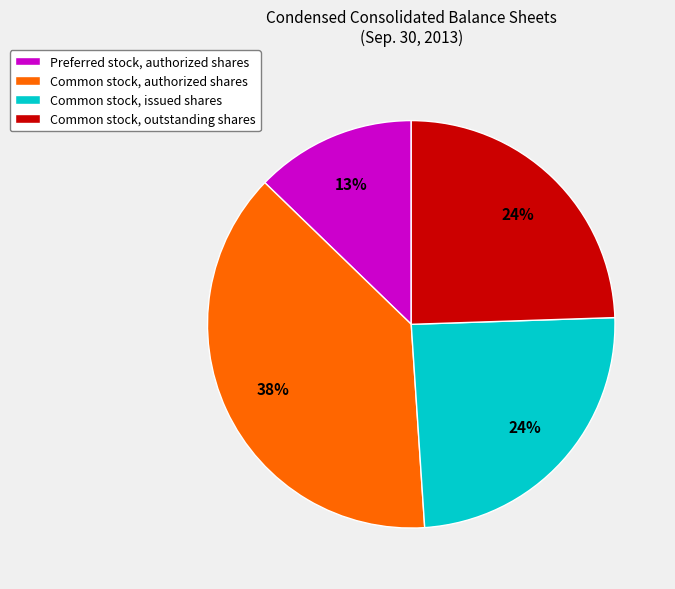

Count the number of slices in the pie.

4